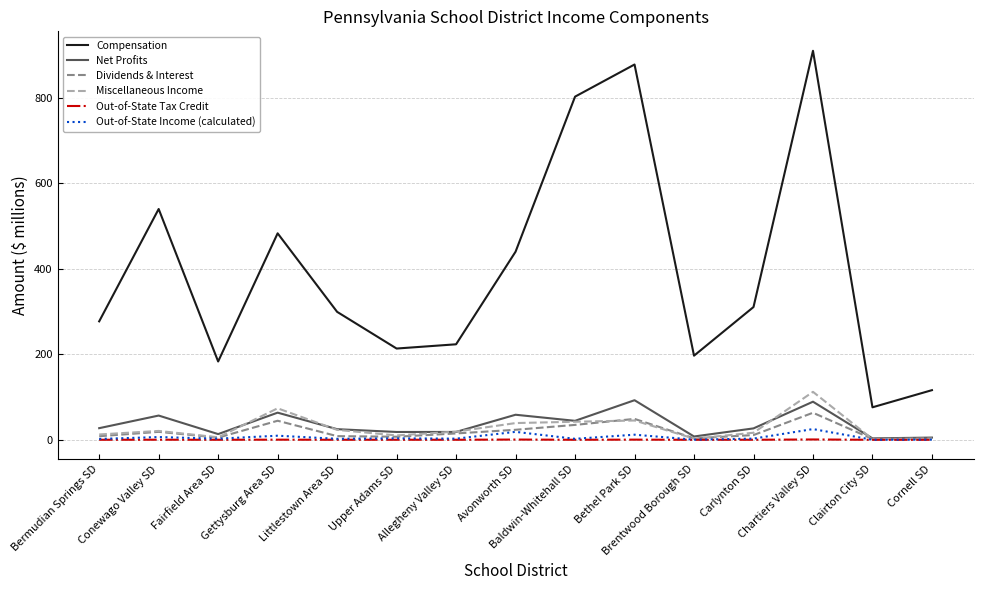

What is the highest value of the Compensation series?

910.6